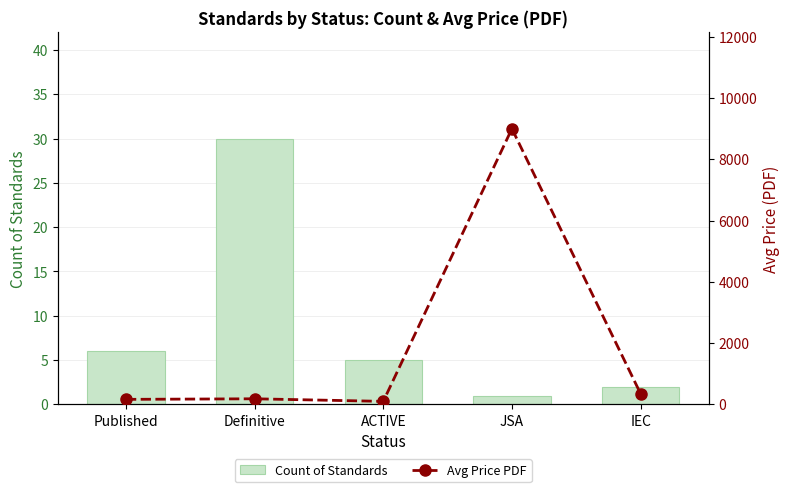

At how many categories does at least one series exceed 6578?

1